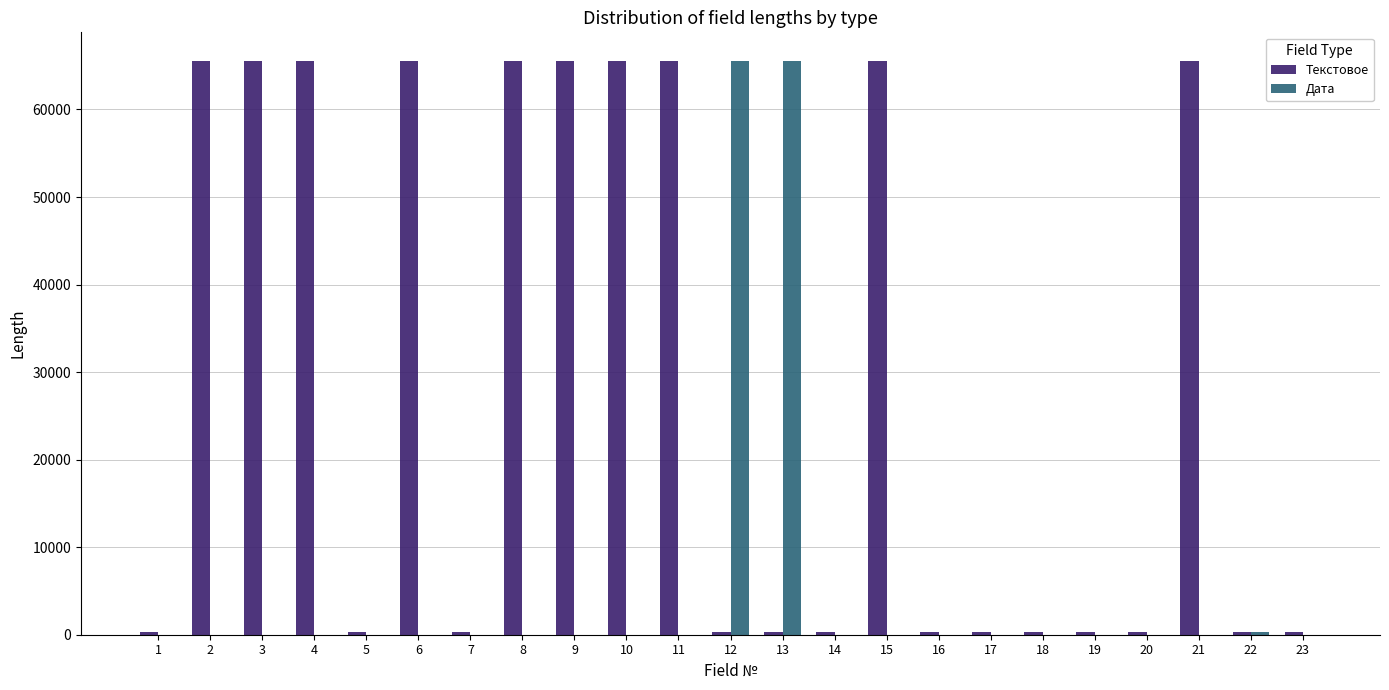

The value of Дата at 18 is 0. True or false?

True